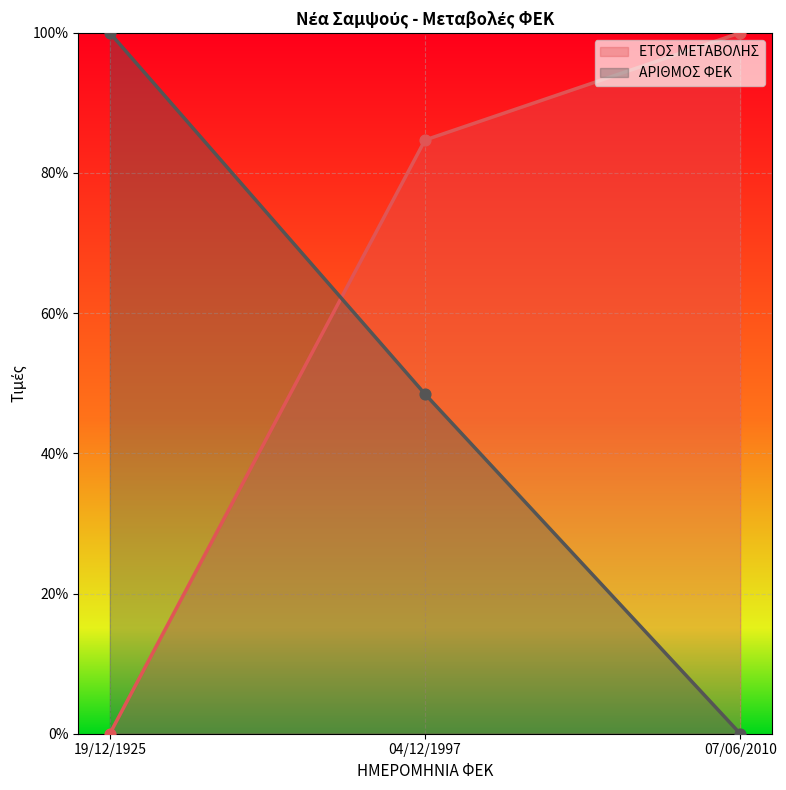

Is the value of ΑΡΙΘΜΟΣ ΦΕΚ at 19/12/1925 greater than the value of ΕΤΟΣ ΜΕΤΑΒΟΛΗΣ at 07/06/2010?

No